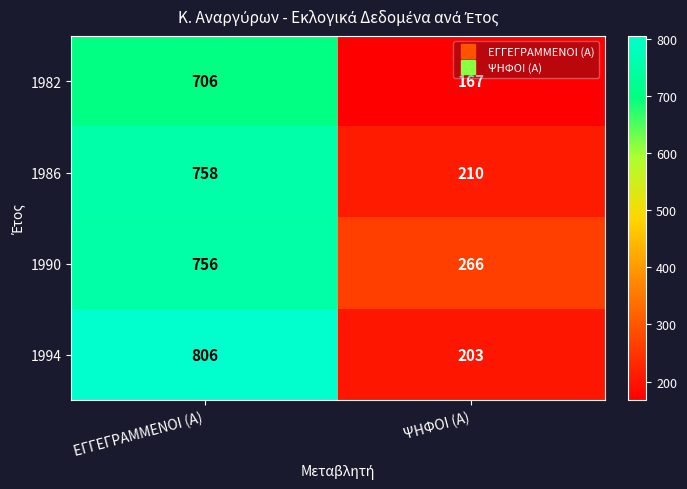

What is the total value across all series at ΕΓΓΕΓΡΑΜΜΕΝΟΙ (Α)?

3026